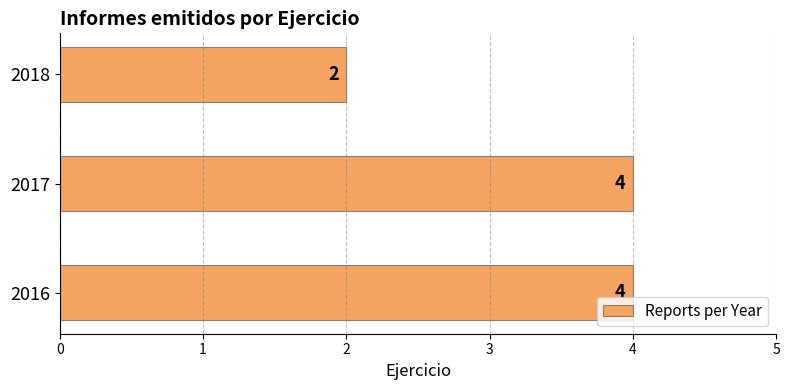

What is the smallest value displayed?

2